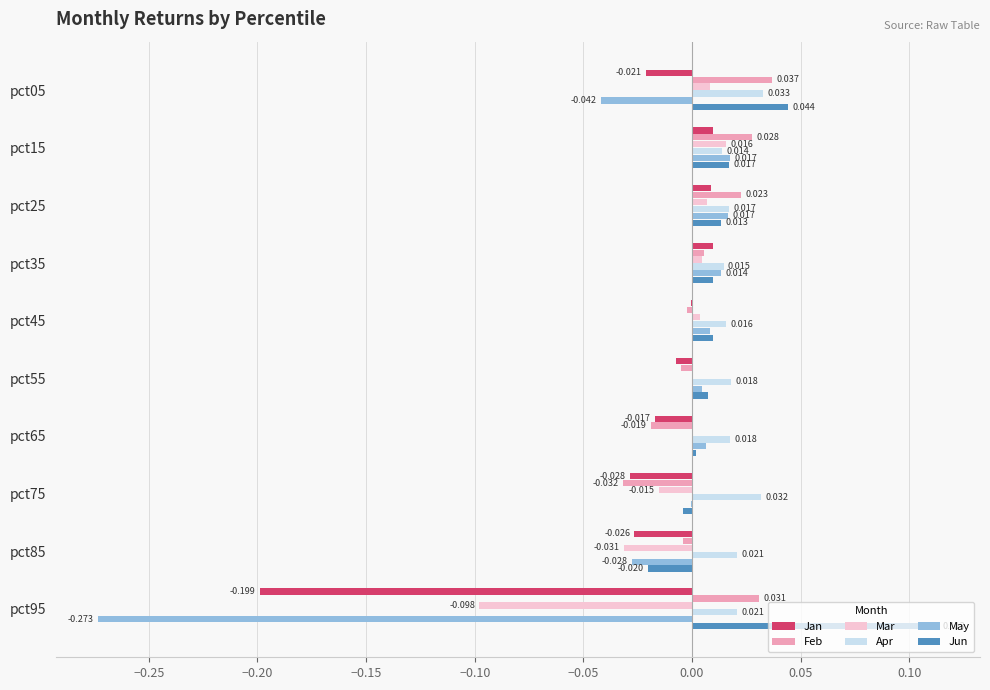

Is the value of Jun at pct55 greater than the value of May at pct95?

Yes